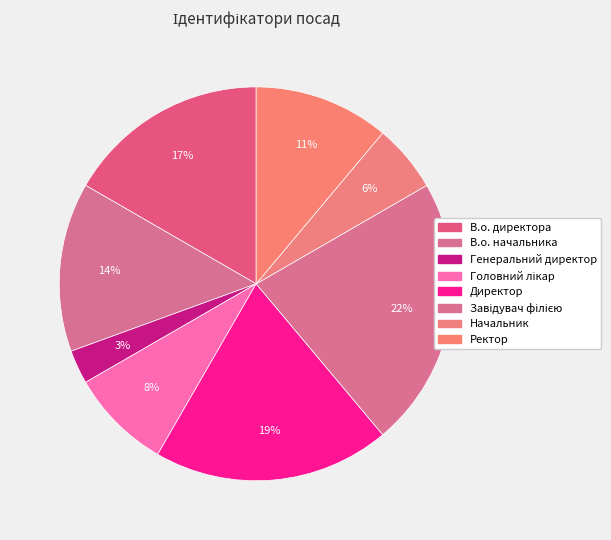

What percentage do Завідувач філією and Директор together represent?

41.7%